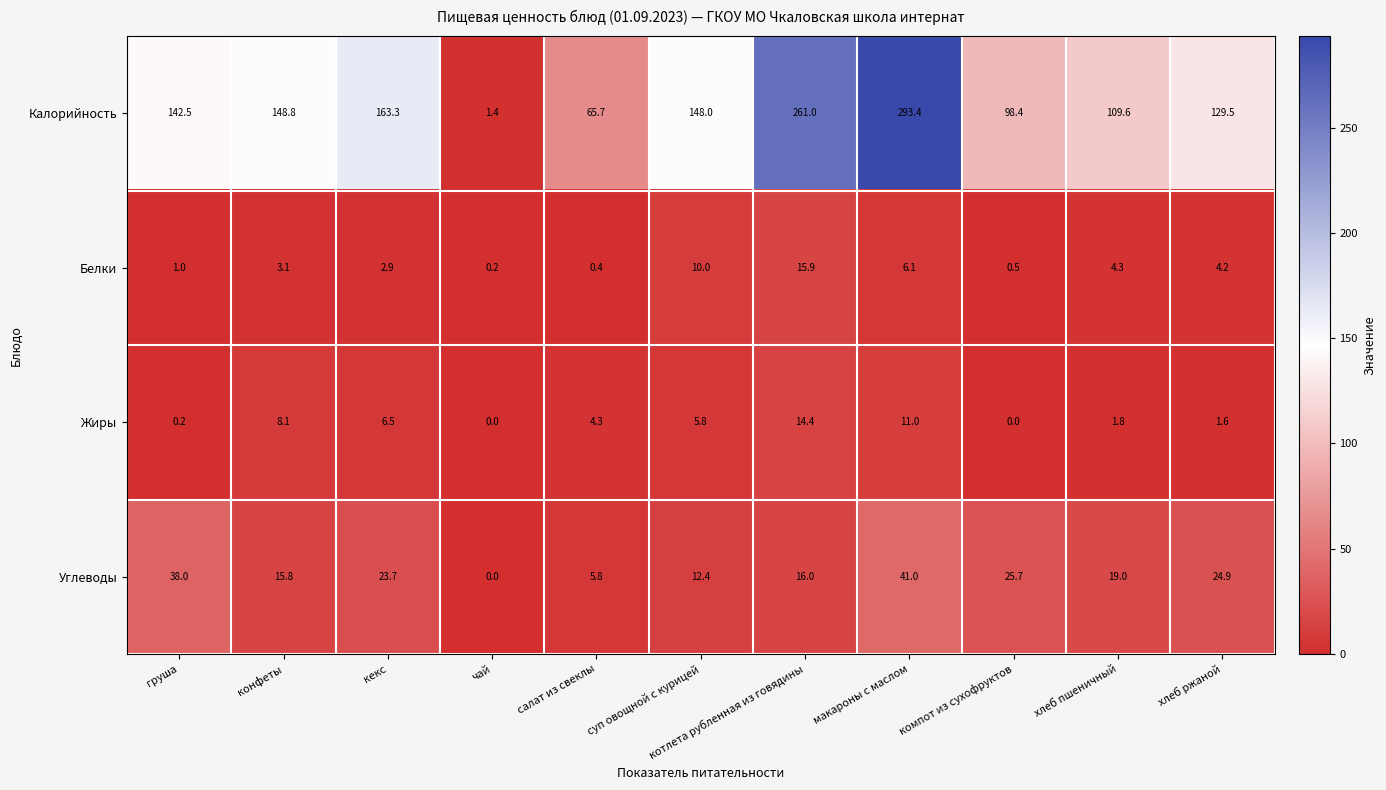

How many distinct data groups are displayed?

4